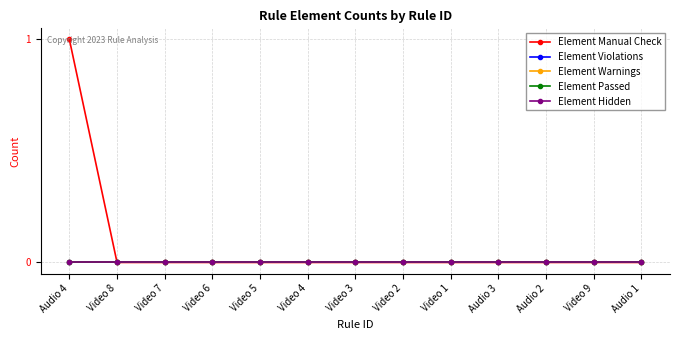

True or false: Element Manual Check and Element Warnings cross at least once.

False